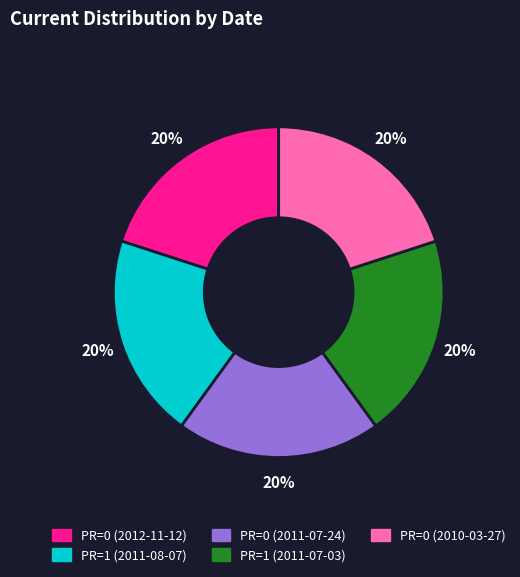

How many slices are in this pie chart?

5